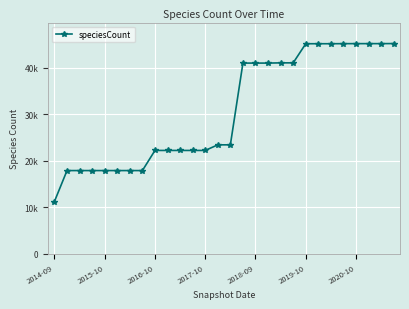

What is the average value?

30709